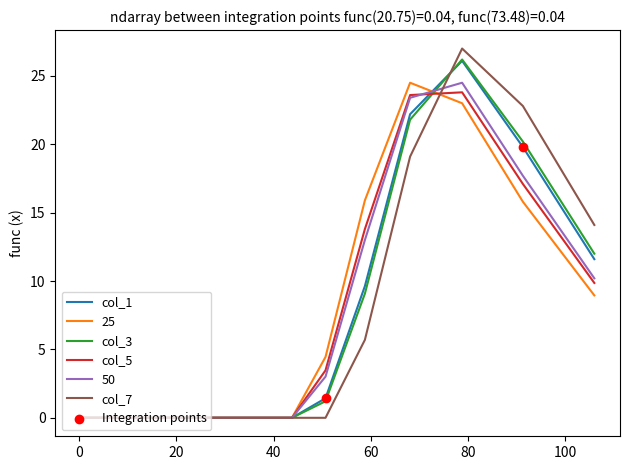

Which series has the largest range (max minus min)?

col_7